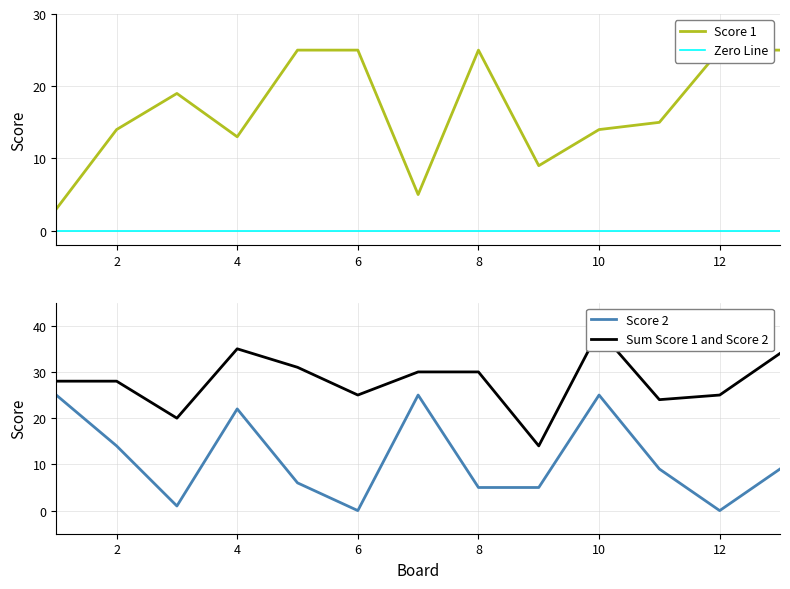

The Score 2 series shows 0 at 6. True or false?

True